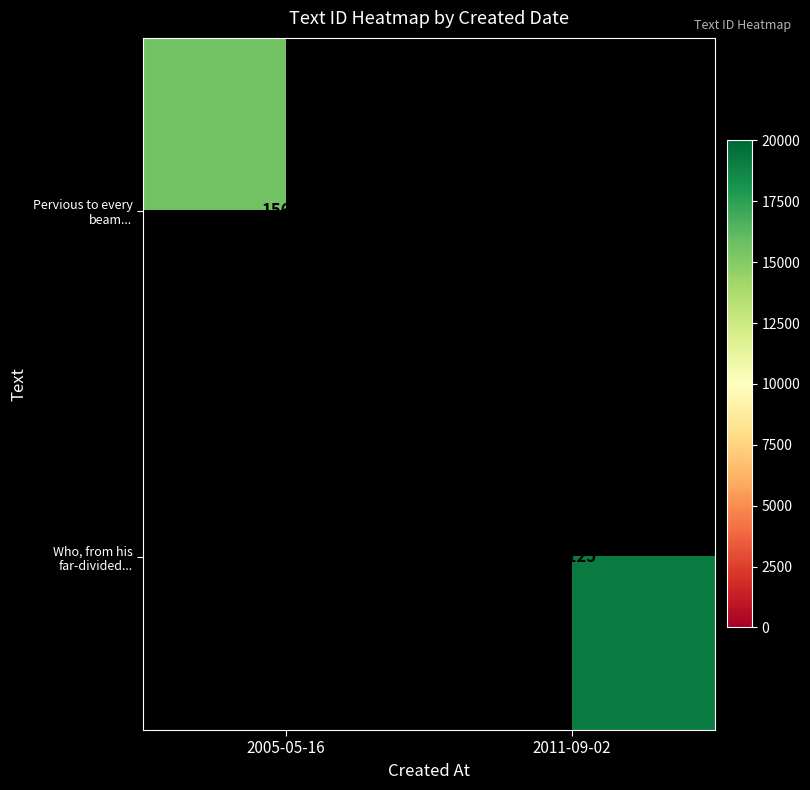

The Pervious to every beam... series shows 26816 at 2005-05-16. True or false?

False